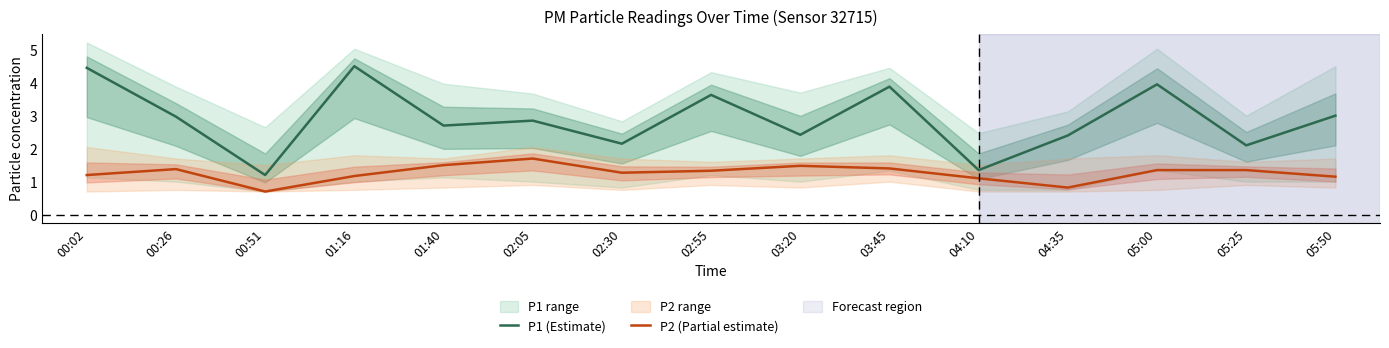

What is the difference between the P2 (Partial estimate) values at 00:02 and 04:35?

0.4